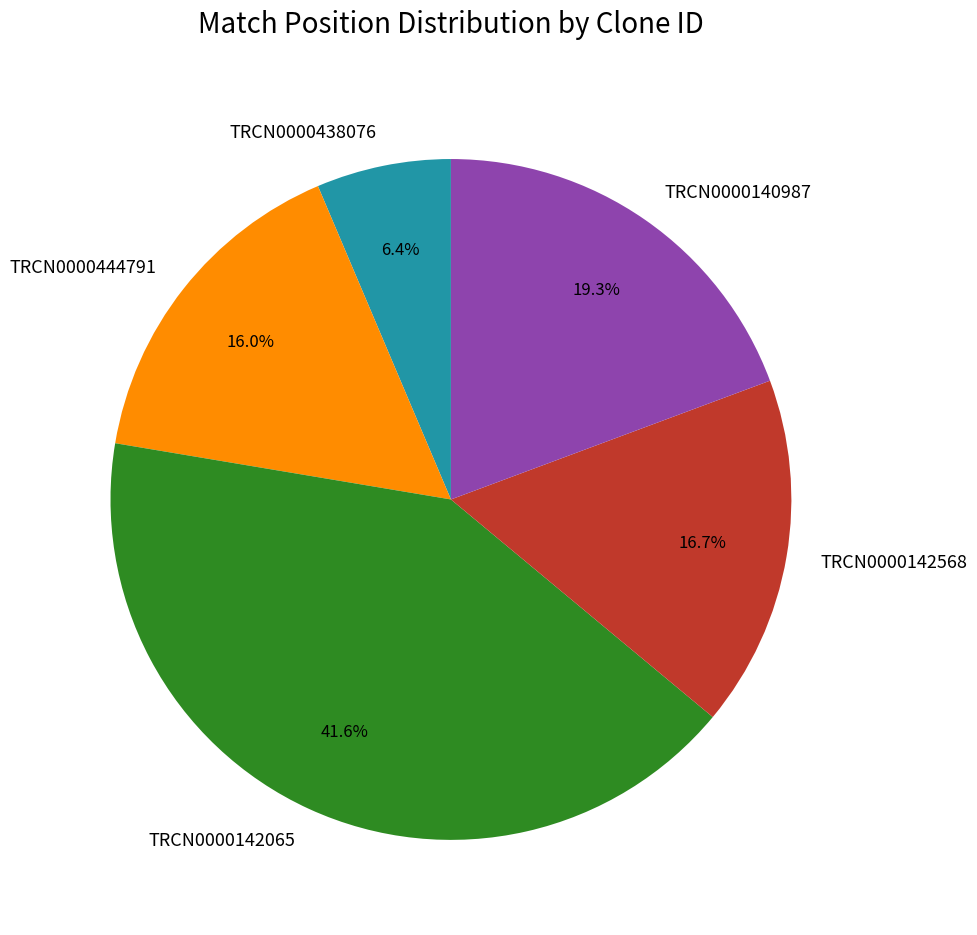

Which category has the smallest portion of the pie?

TRCN0000438076